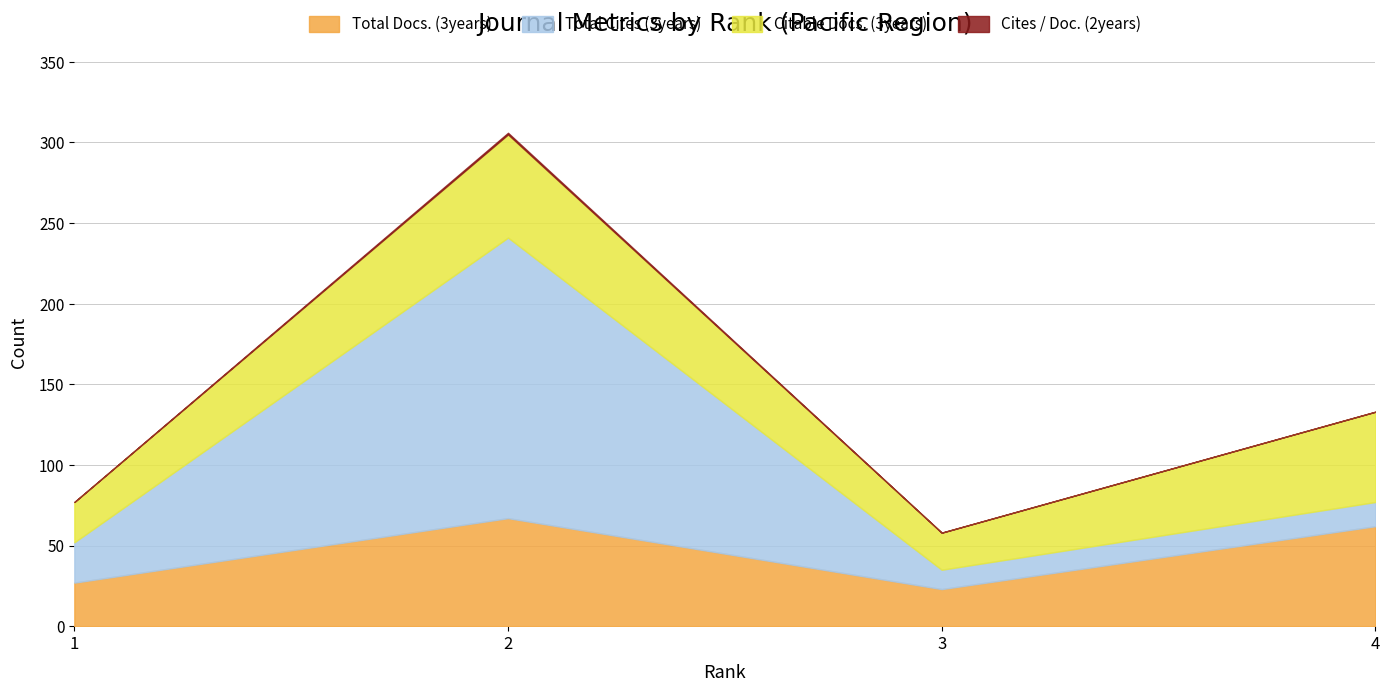

List the series in order of their peak value, highest first.

Total Cites (3years), Total Docs. (3years), Citable Docs. (3years), Cites / Doc. (2years)